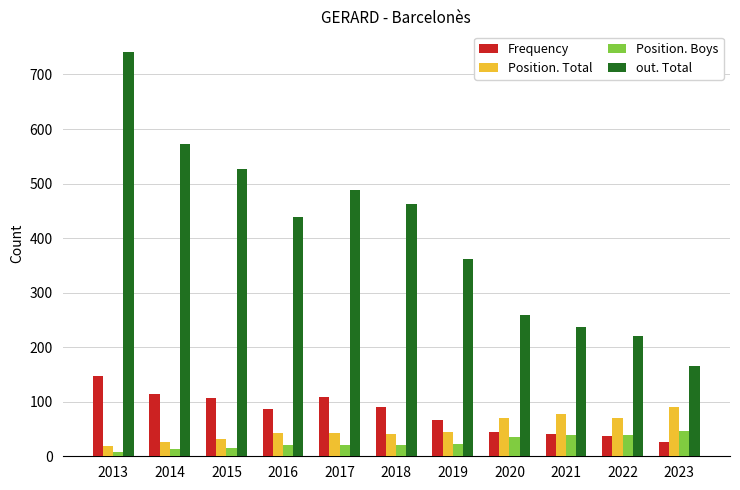

What is the sum of the out. Total values at 2015 and 2016?

965